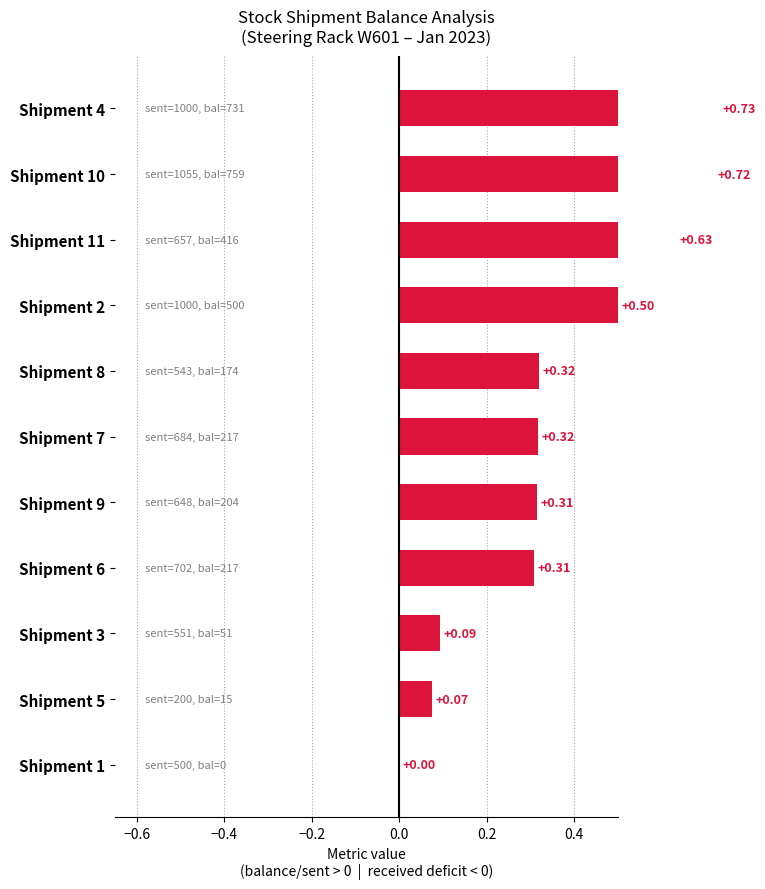

Are the bars grouped side by side (vs. stacked)?

No